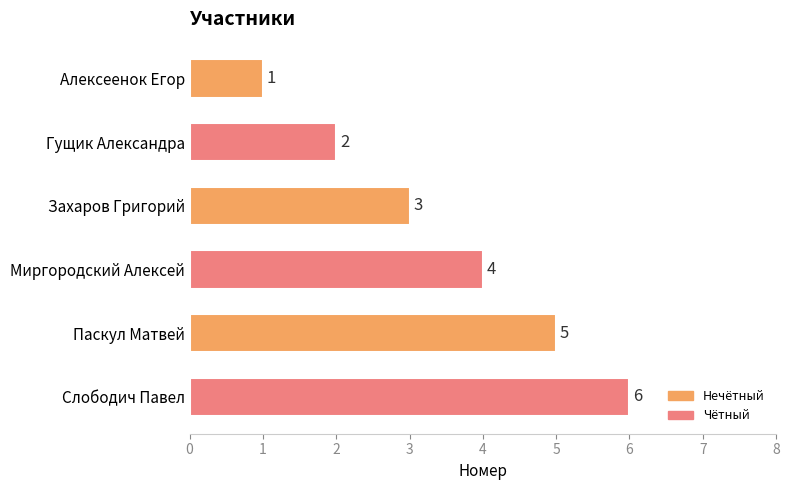

What is the approximate value at Миргородский Алексей?

4